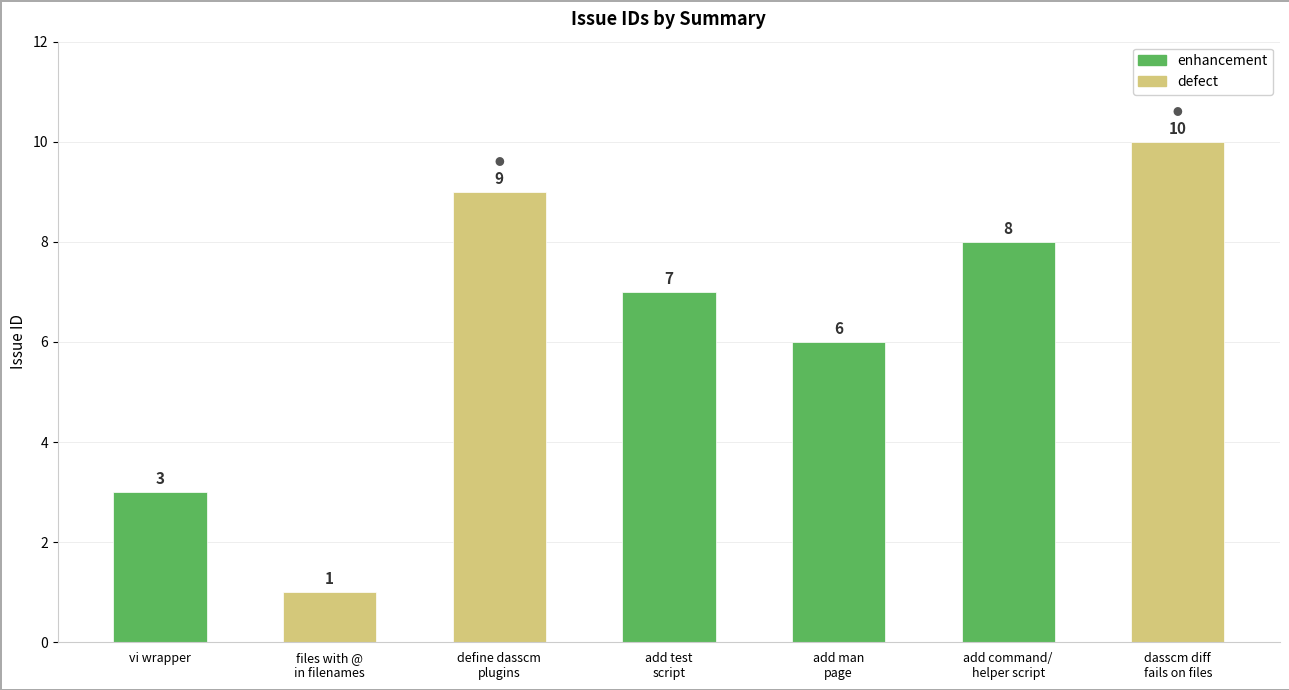

What is the minimum value shown in the chart?

1